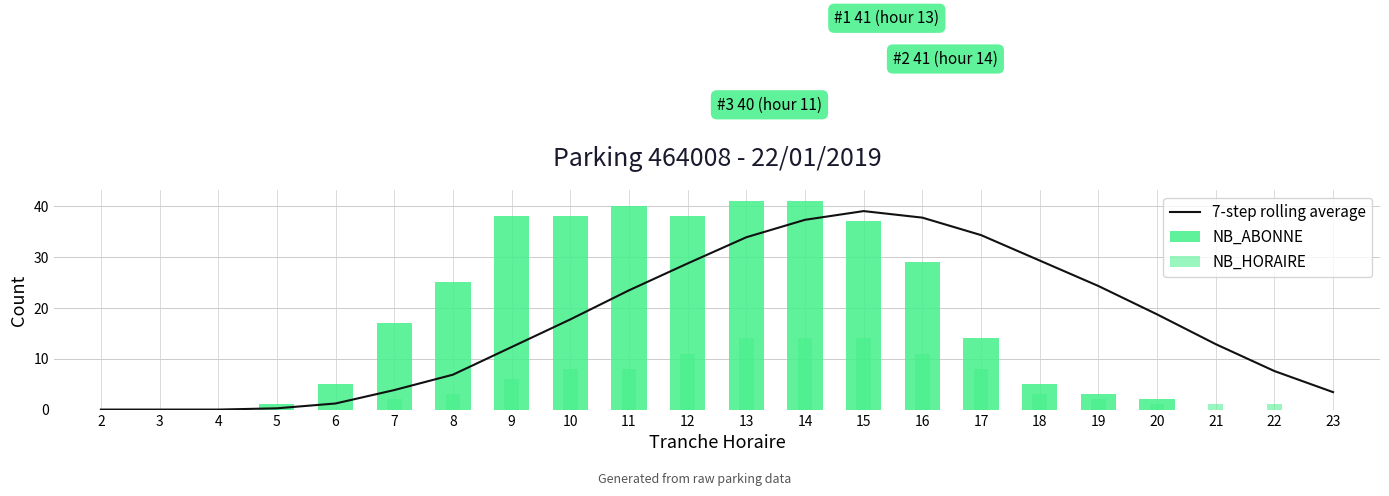

What is the sum of all NB_HORAIRE values?

107.0